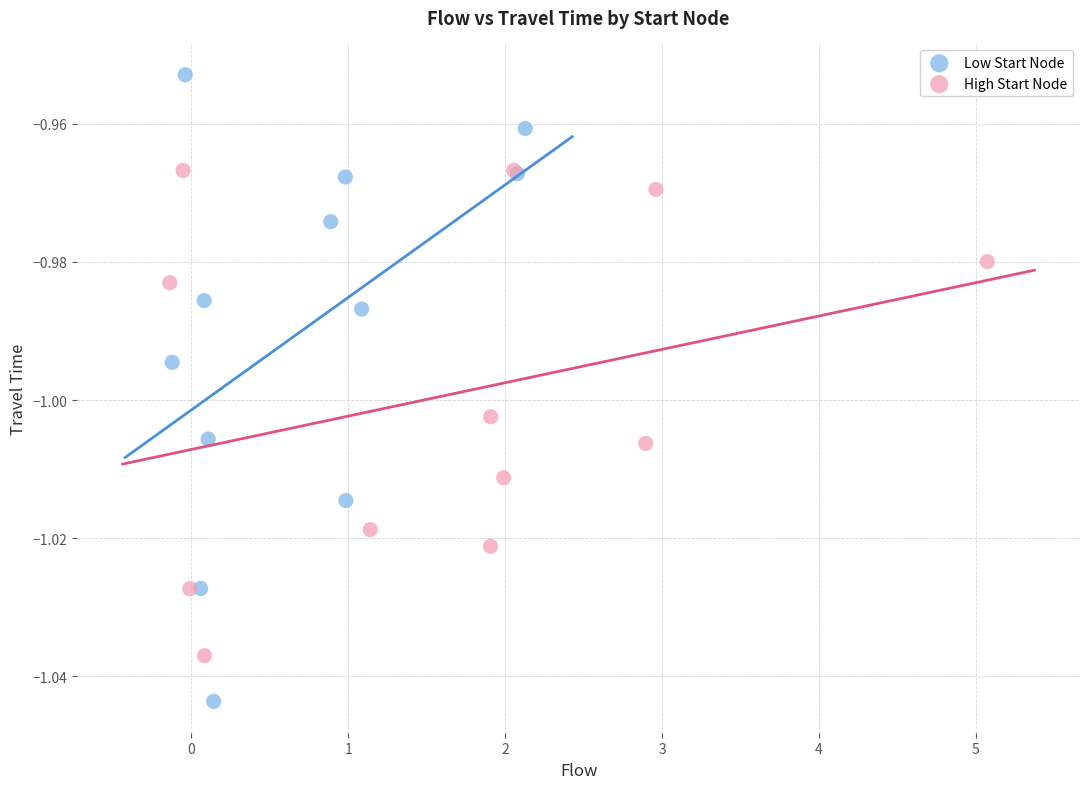

Which series has the widest spread of Y values?

Low Start Node